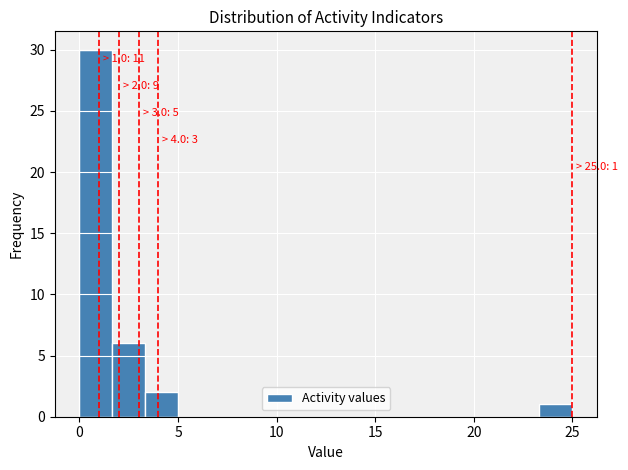

Around what value on the x-axis is the tallest bar? Give the approximate position of its centre, as read against the axis.

1.0